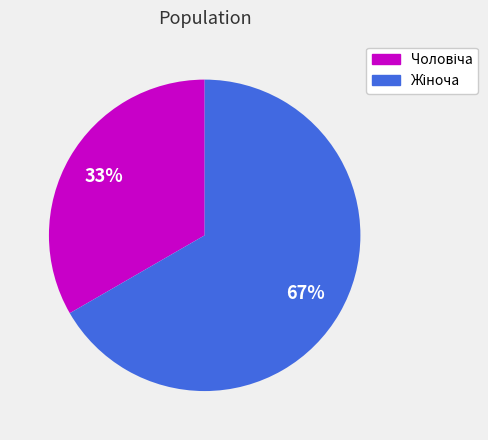

To the nearest percent, what is the average slice percentage?

50%